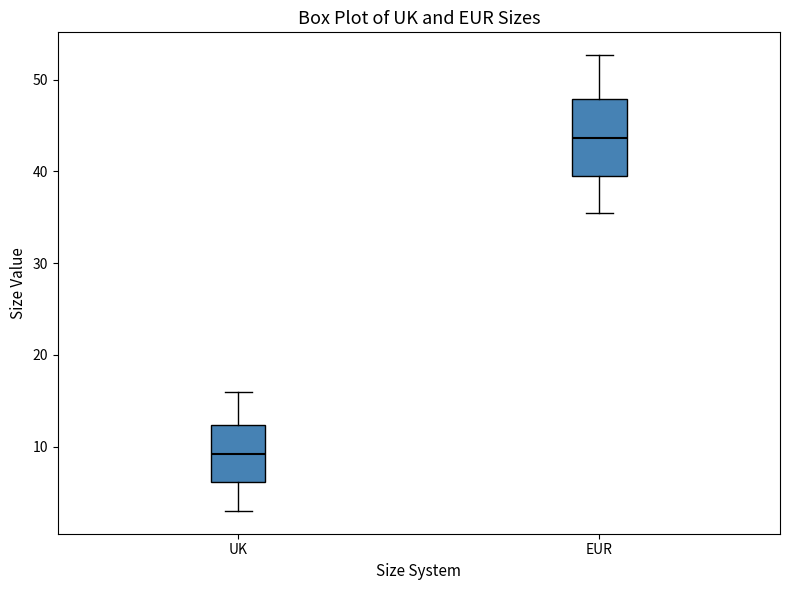

Reading left to right, transcribe this box plot: for each box, give where its median line is, the range the box spans, and where its two whiskers end, as read against the y-axis. The values are not printed on the chart, so give them approximately, as read against the axis.

UK: median 9, box 6 to 12, whiskers 3 to 16
EUR: median 44, box 40 to 48, whiskers 36 to 53